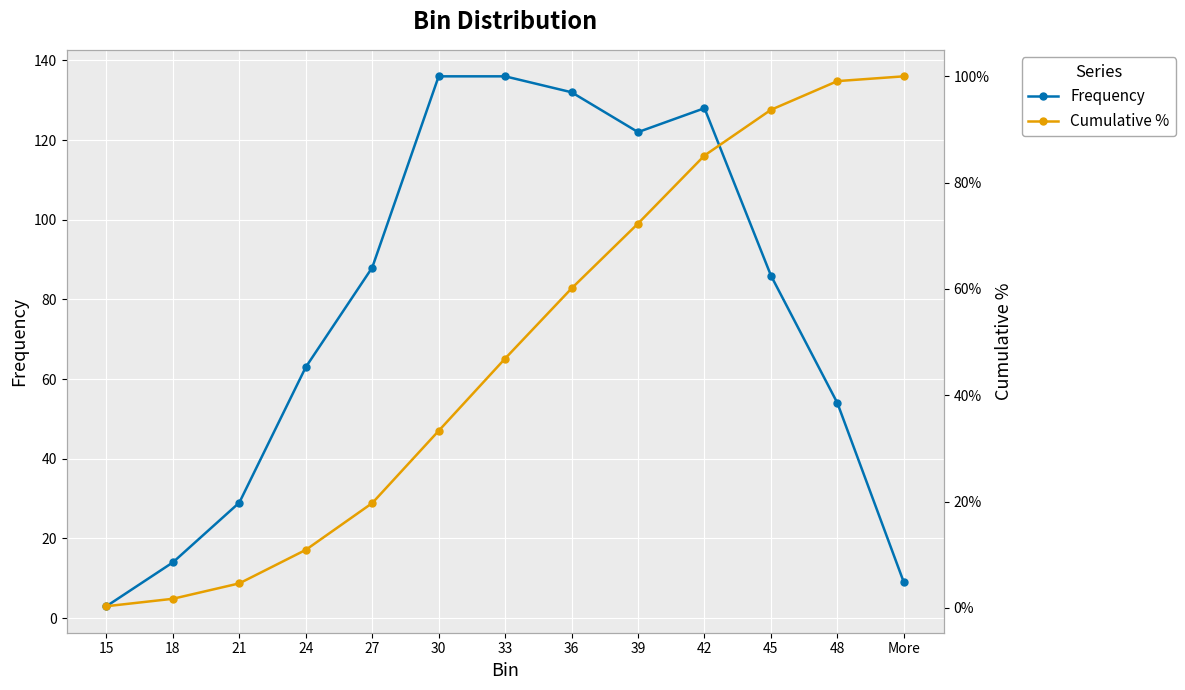

True or false: Frequency and Cumulative % cross at least once.

False